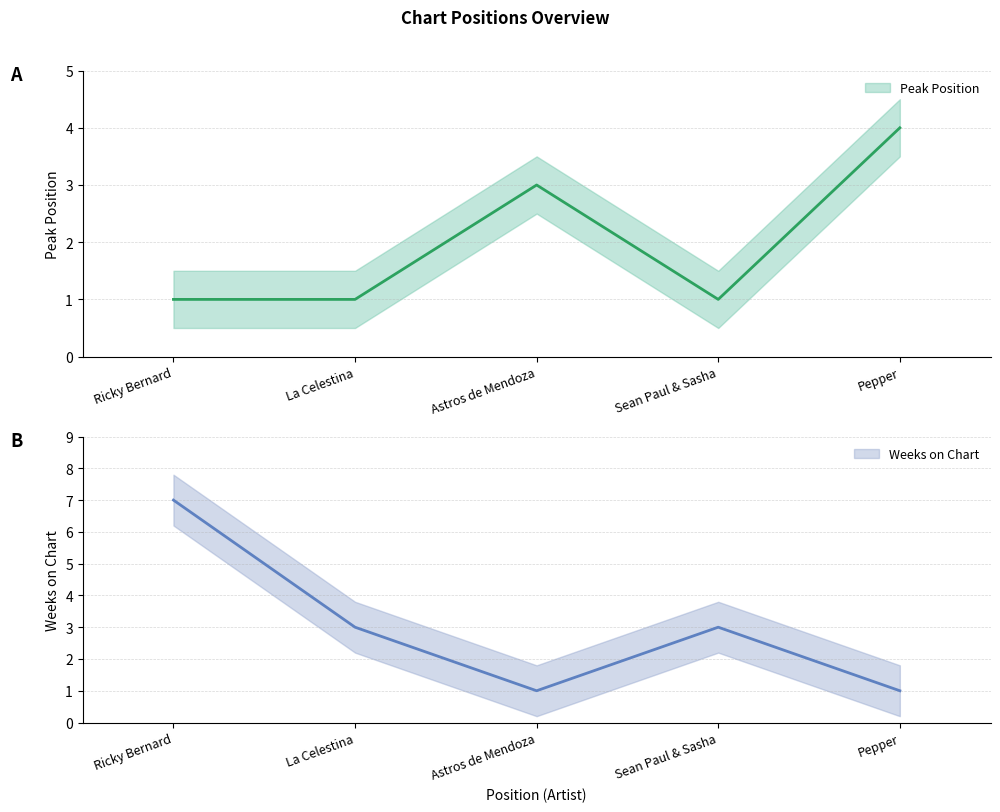

The Peak Position series shows 2 at La Celestina. True or false?

False